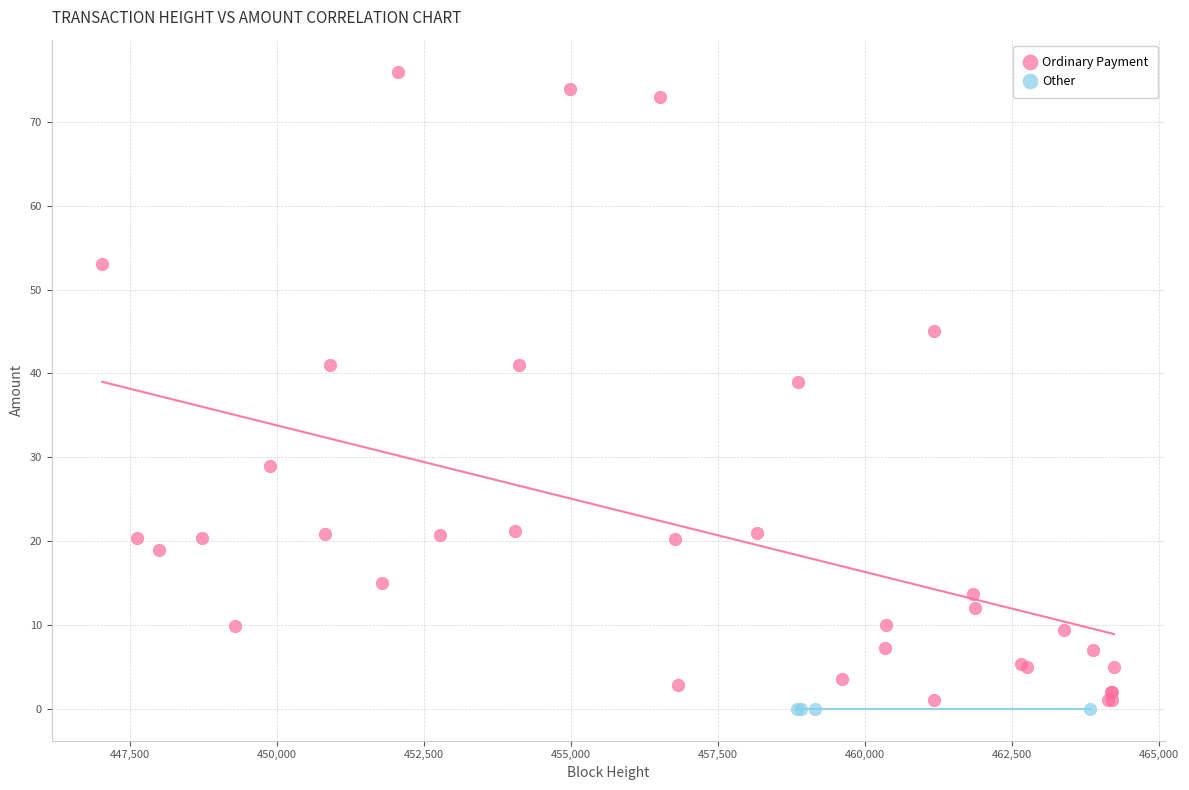

Which series contains the highest Y value?

Ordinary Payment